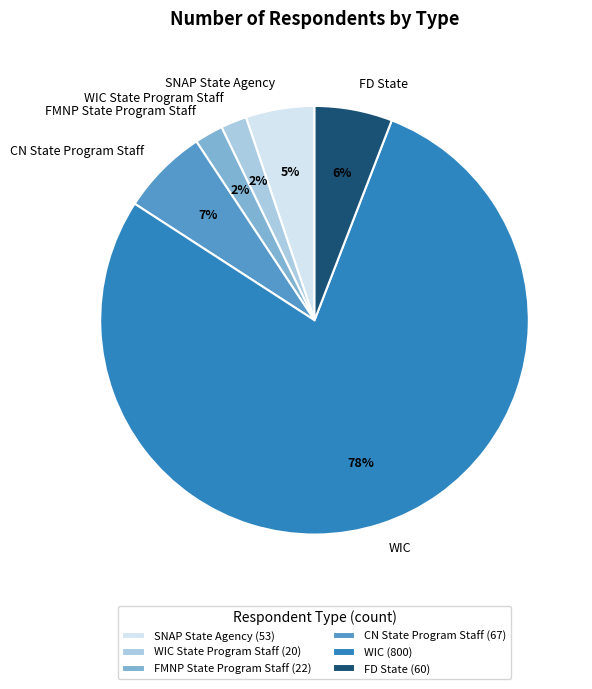

To the nearest percent, what percentage of the pie is WIC?

78%